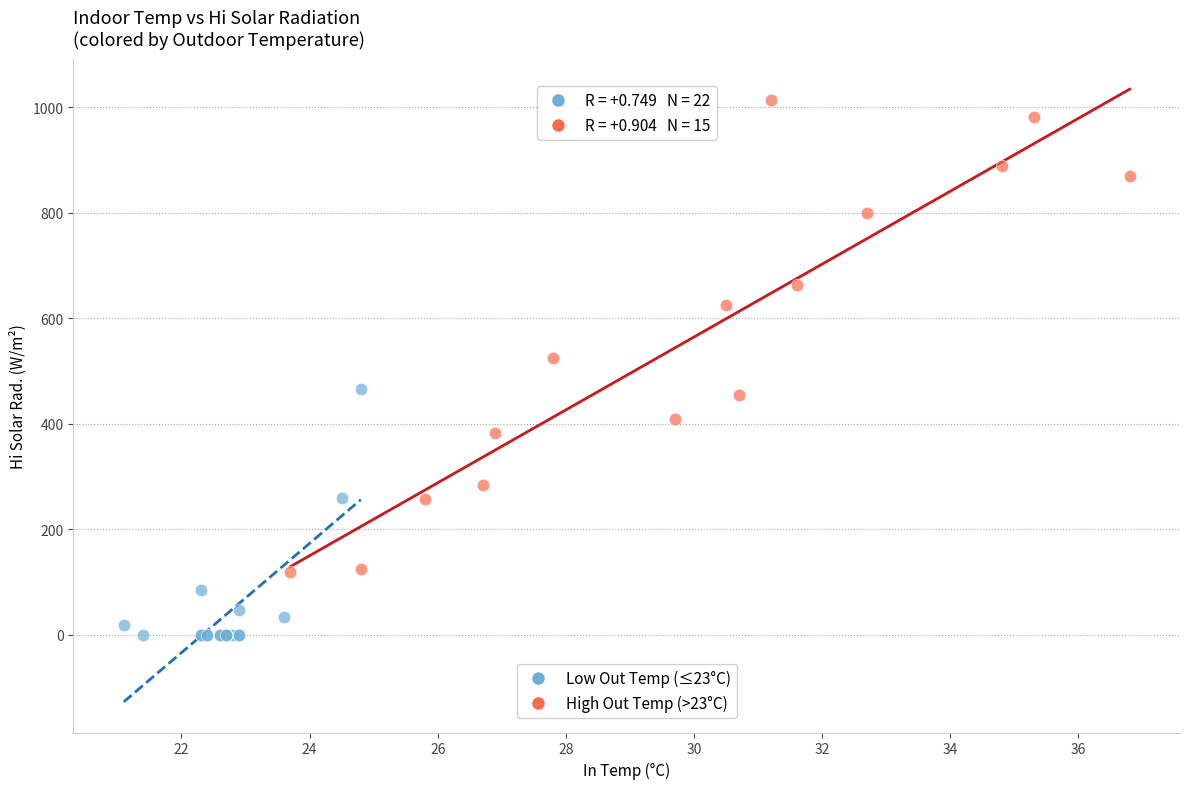

Which series has the largest Y range (max minus min)?

High Out Temp (>23°C)